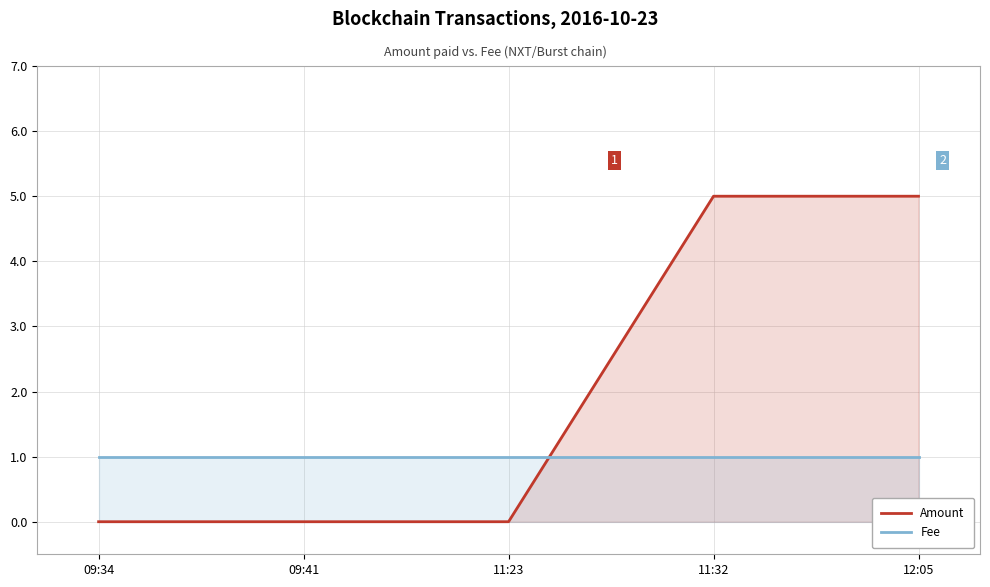

What is the approximate value of Amount at 12:05?

5